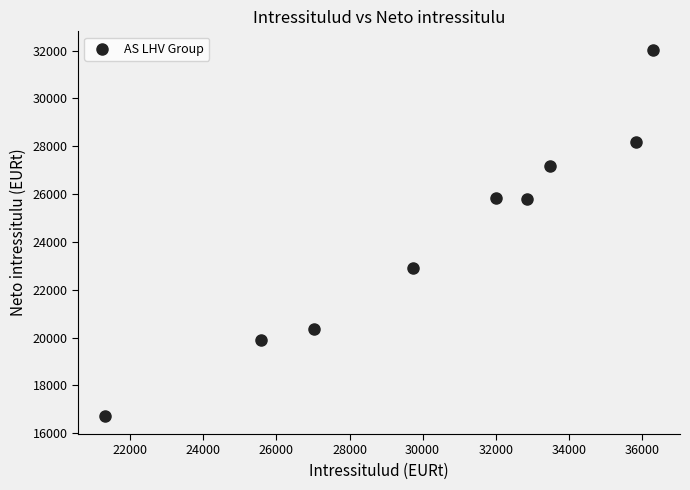

What is the range of X values (max minus min)?

14978.4